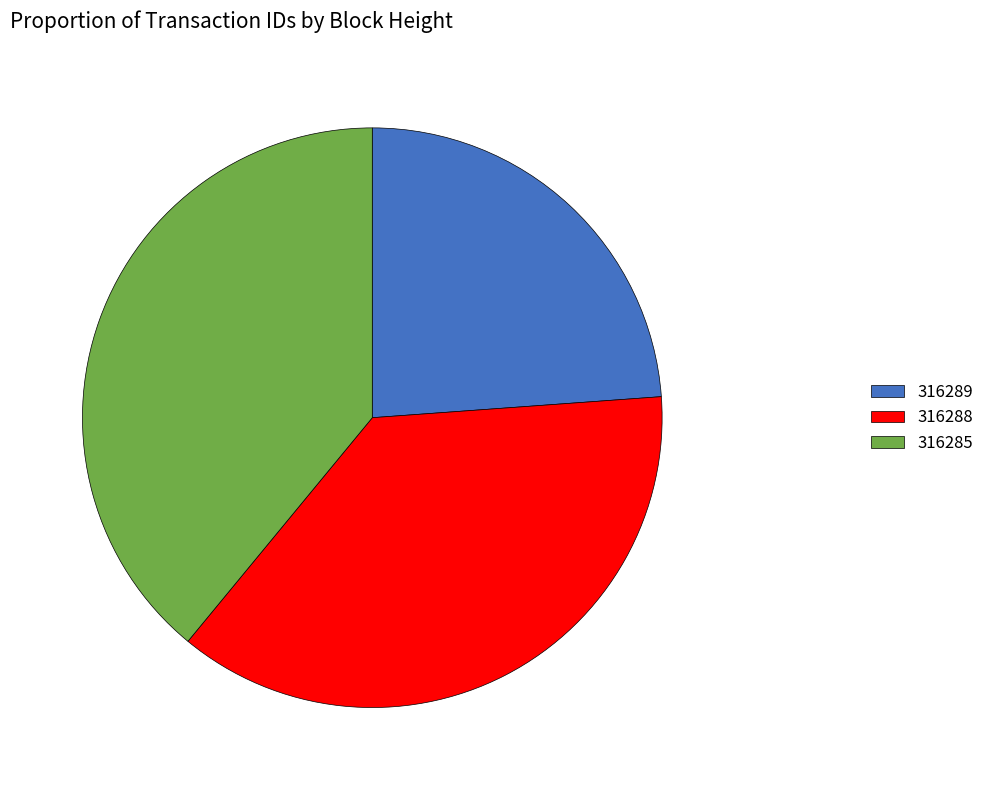

Which has a higher value, 316285 or 316289?

316285